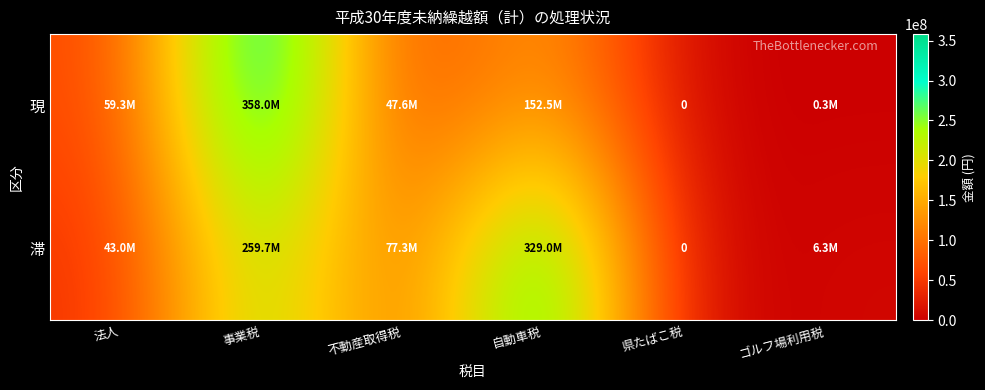

What is the difference between the second highest and minimum values in the 滞 series?

259718699